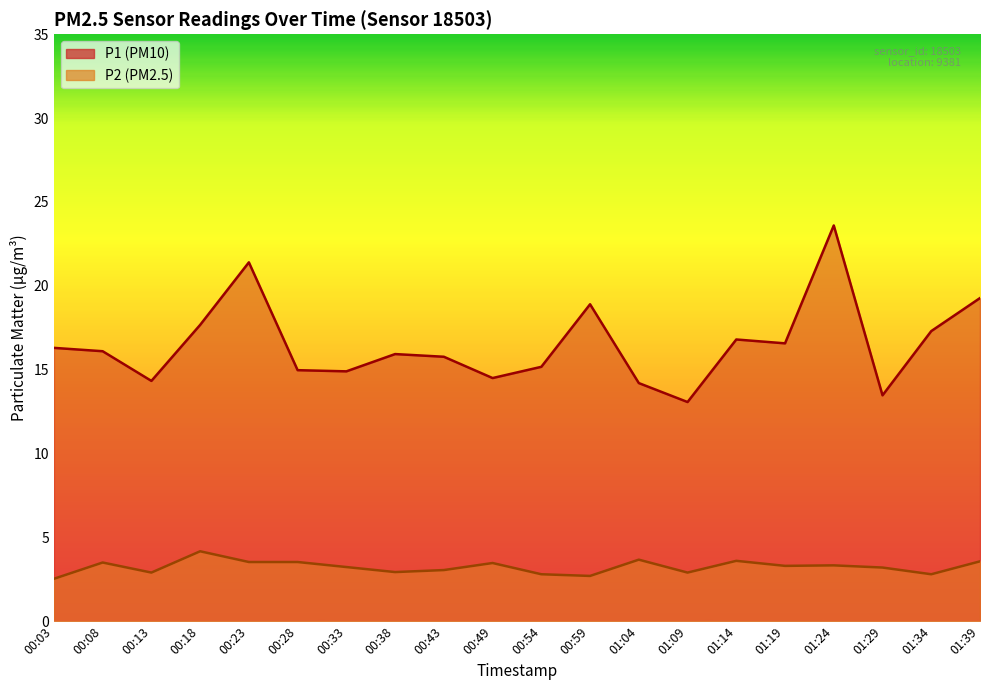

How many lines are shown in the chart?

2